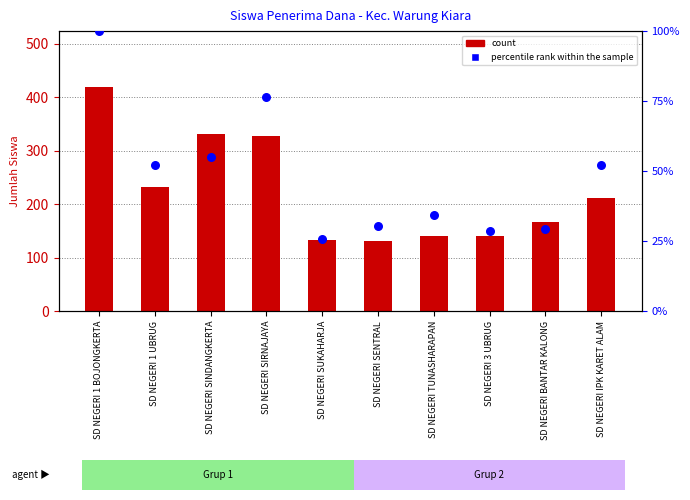

Which series has the largest Y range (max minus min)?

count